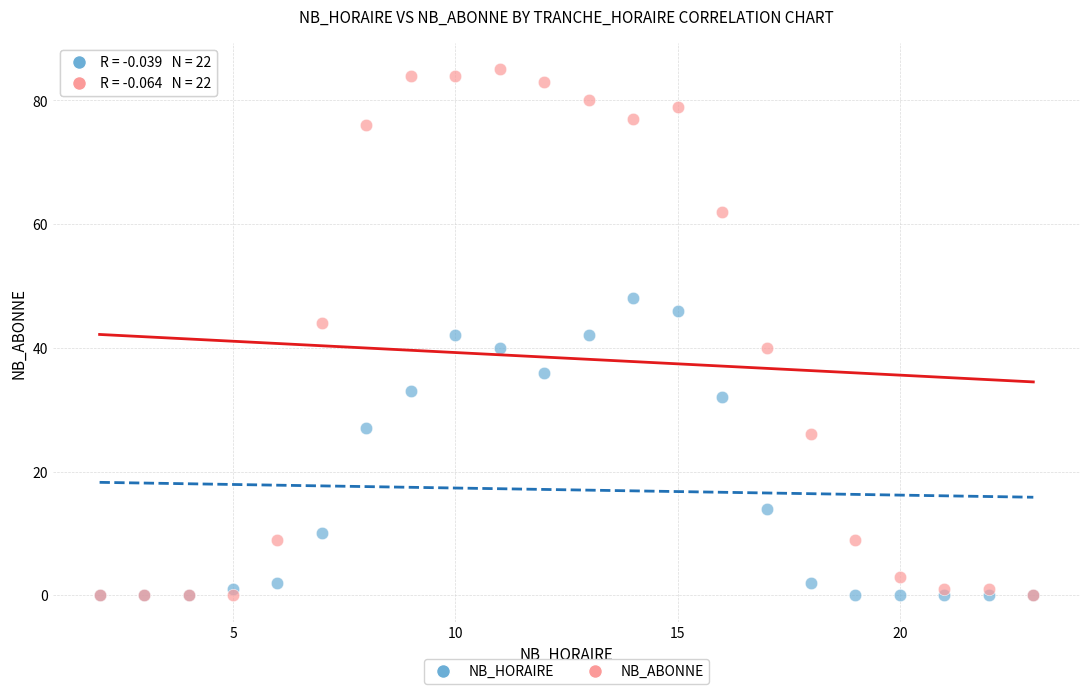

In the NB_HORAIRE series, what Y value is closest to 24?

27